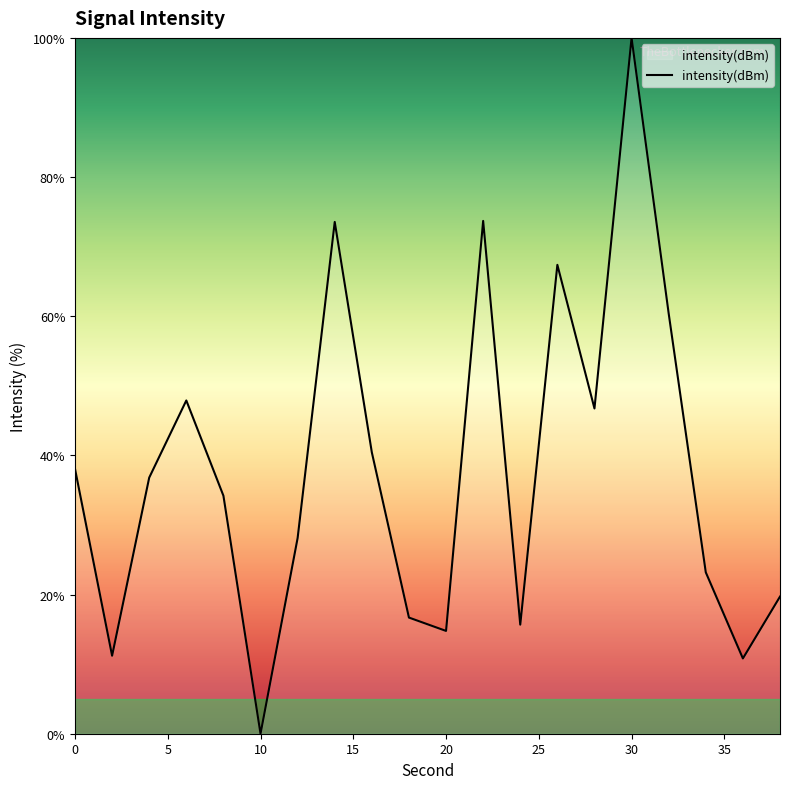

What is the difference between the maximum and minimum values?

100.0